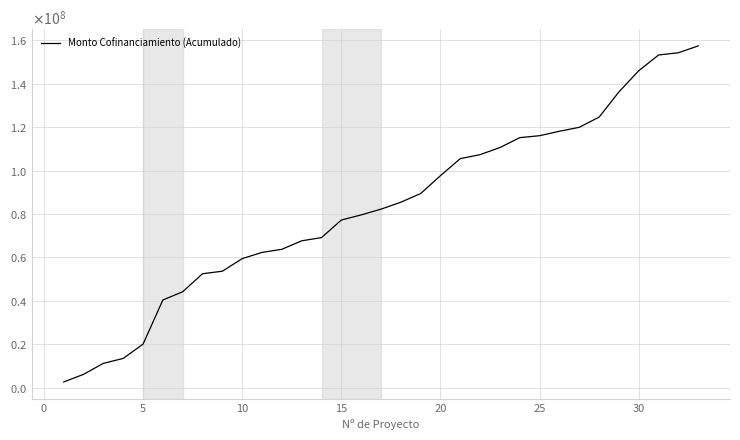

Is this an area chart (filled region under the line)?

No